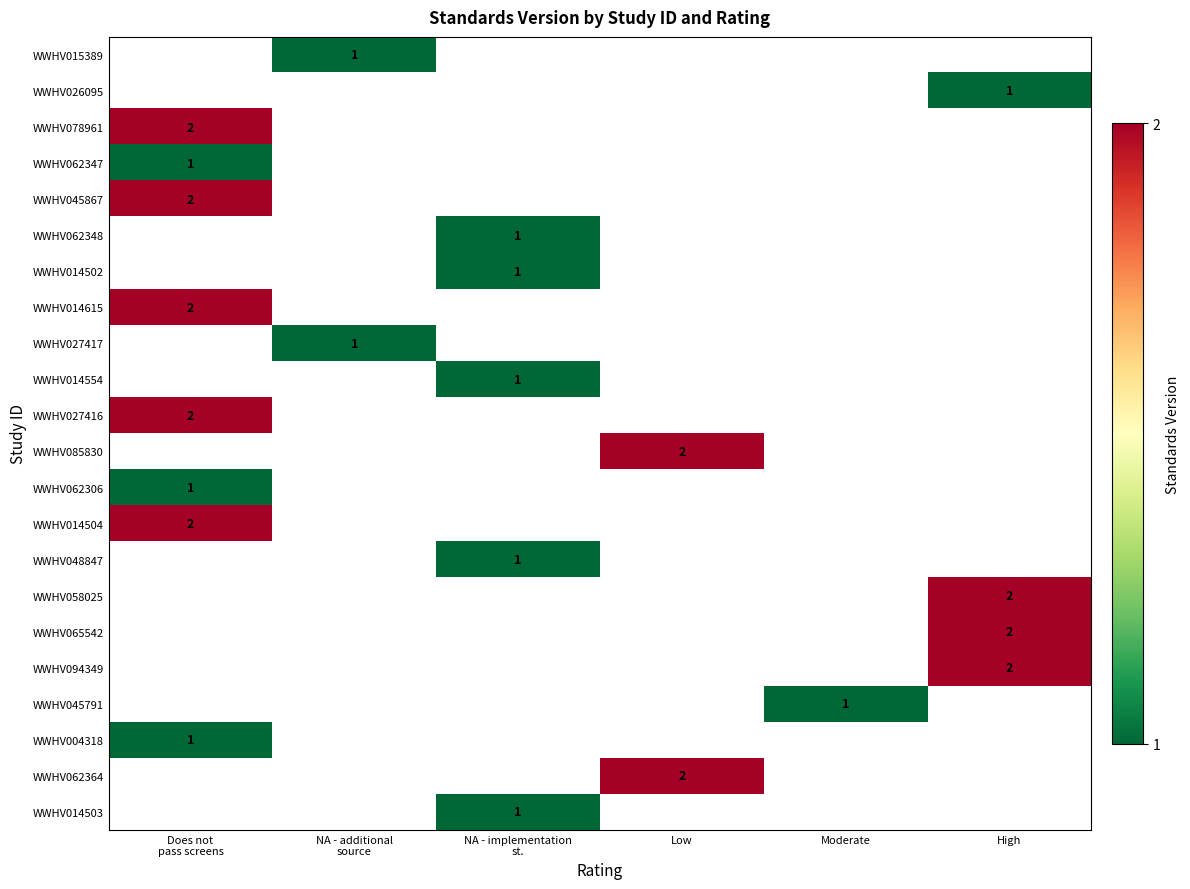

How many distinct data groups are displayed?

22